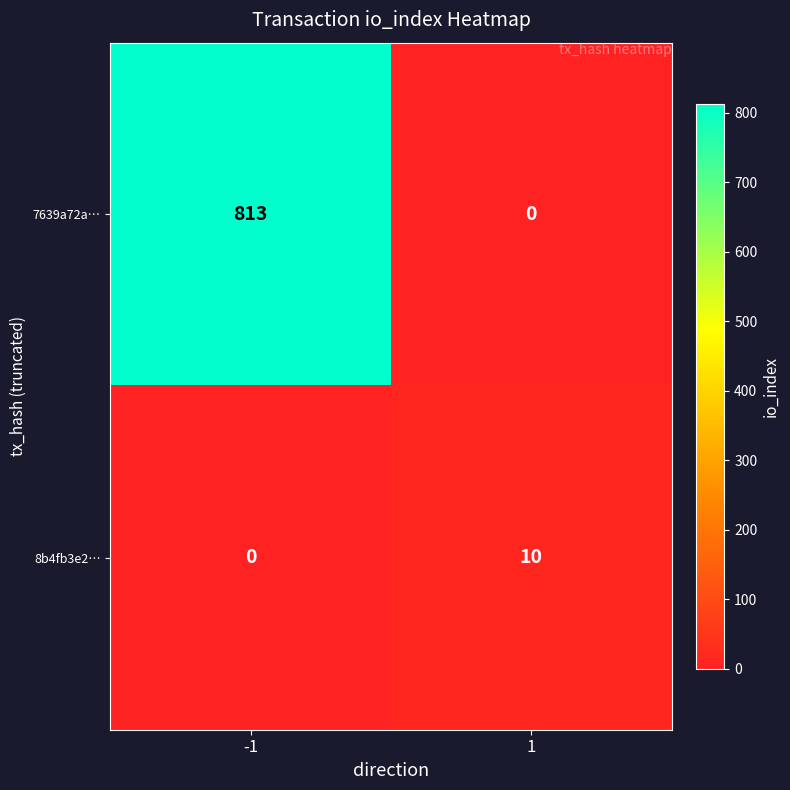

How many values in the 7639a72a… series are below 813?

1